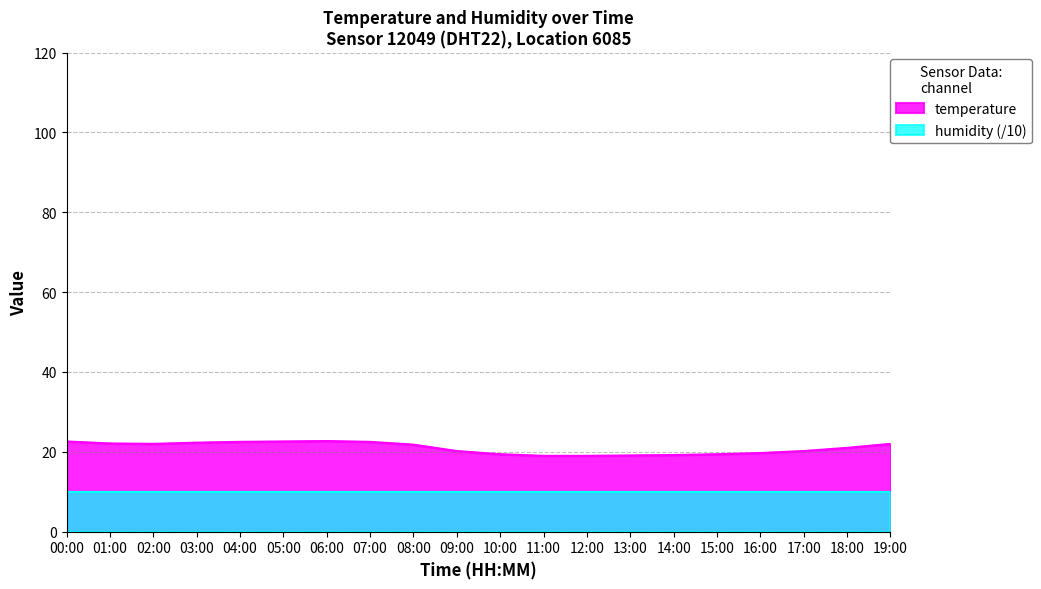

Which label corresponds to the largest value in the chart?

06:00